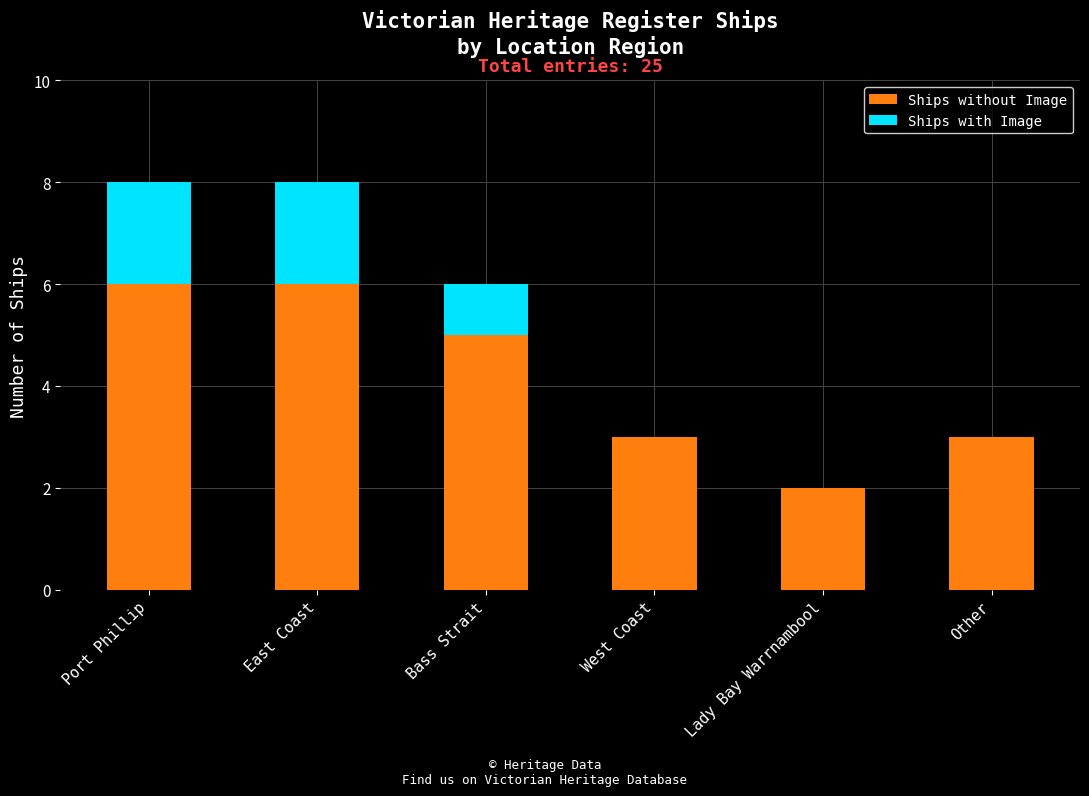

How many series are shown in this chart?

2